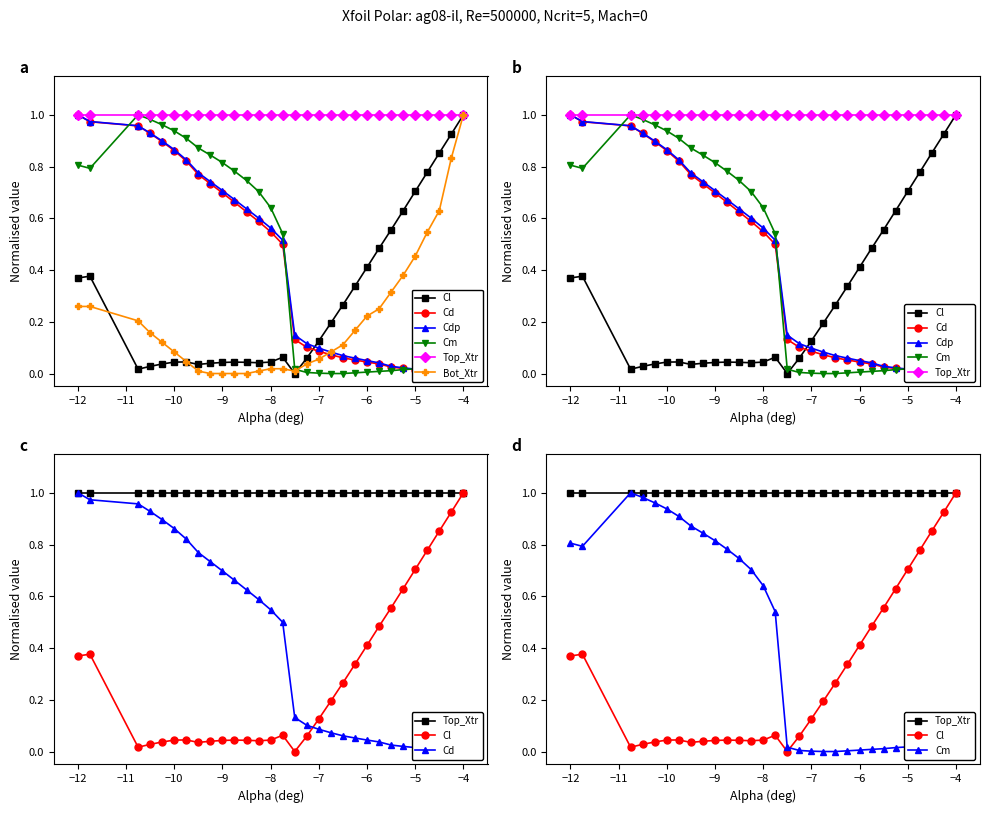

Is it true that Cl equals 0.0 at −9?

False